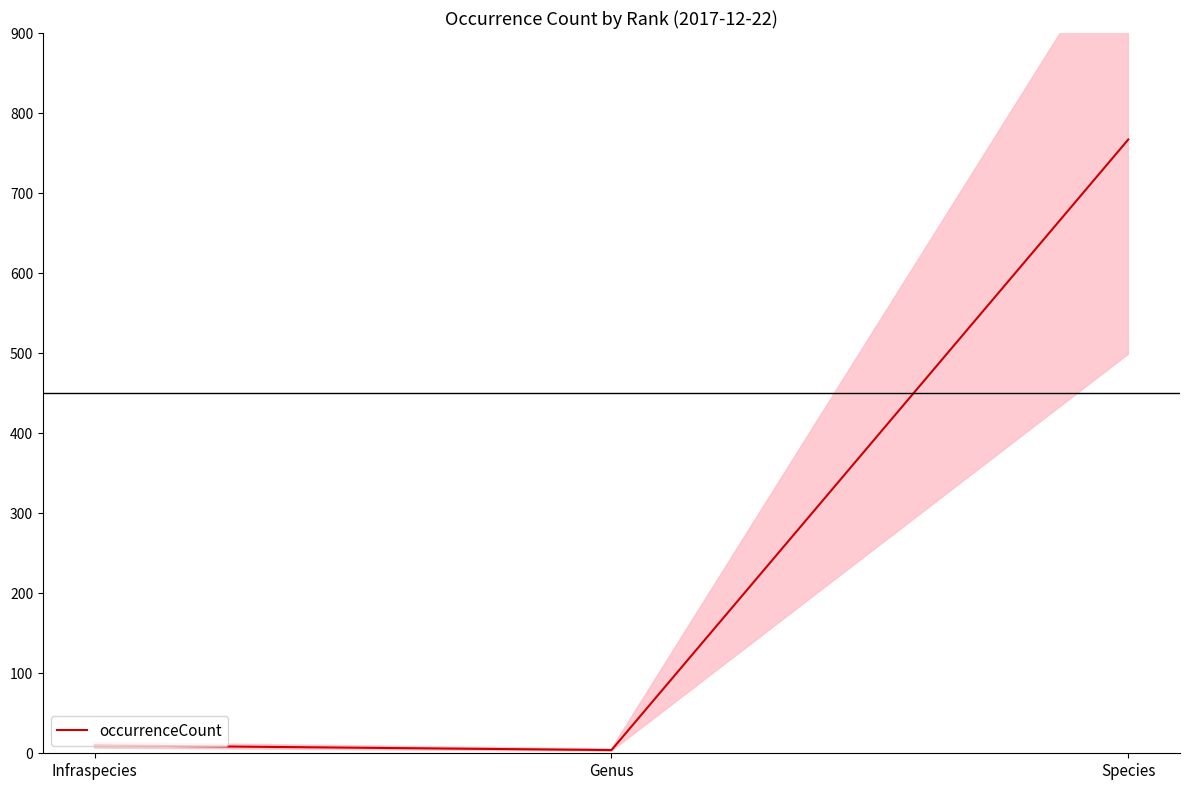

What is the label of the 1st point from the left?

Infraspecies